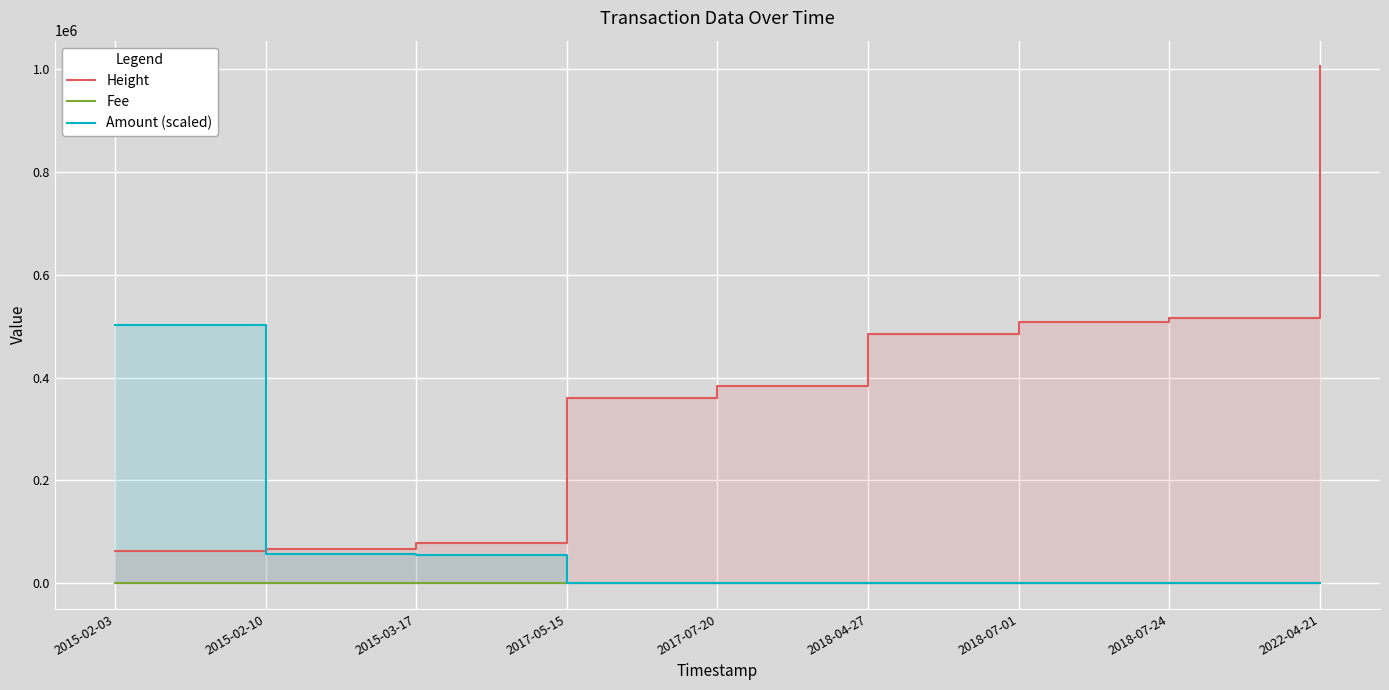

Which label corresponds to the largest value in the chart?

2022-04-21